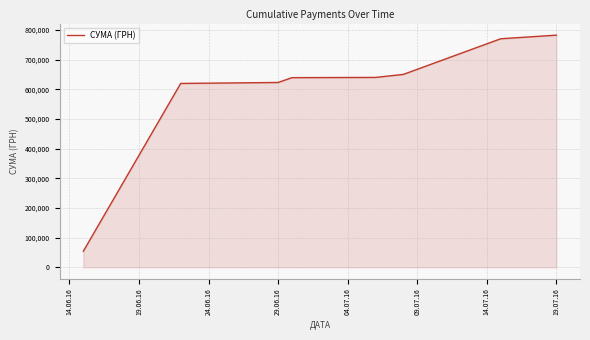

How many categories are shown in the chart?

8